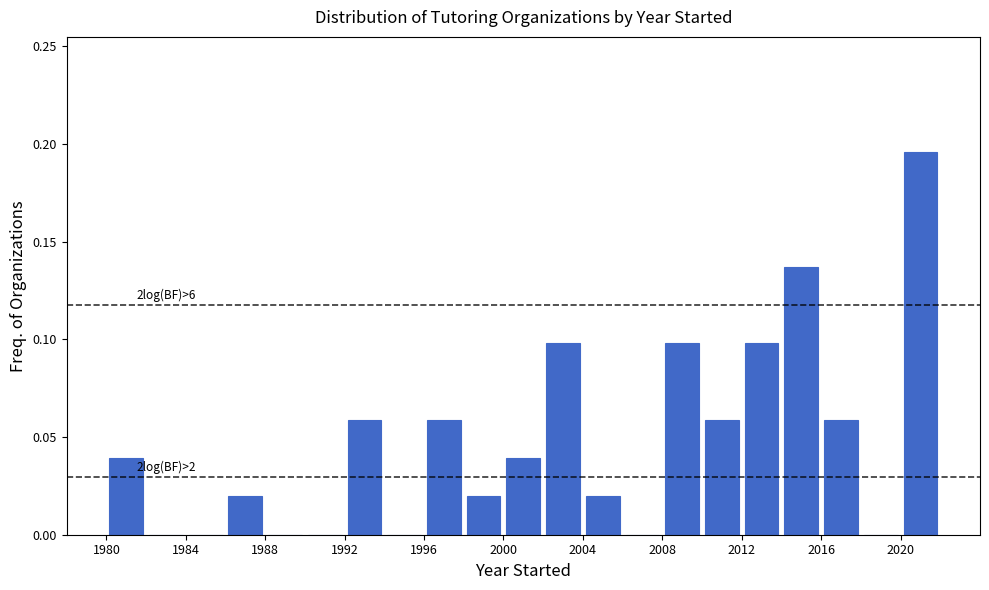

Which range on the x-axis has the tallest bar?

2020 to 2022